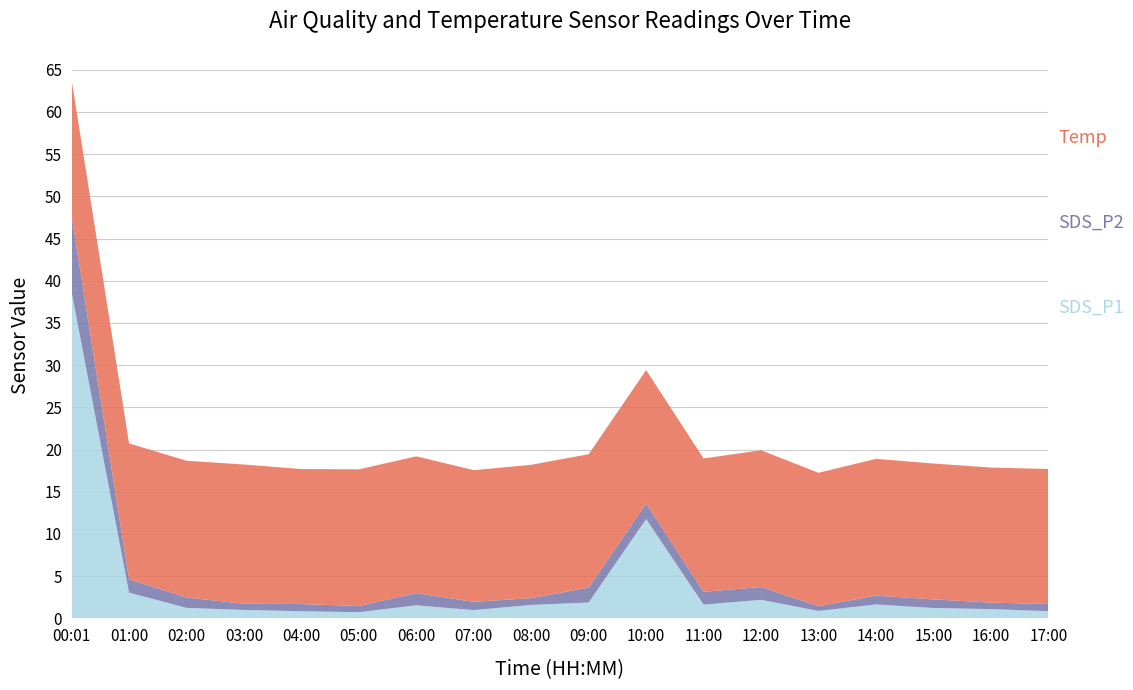

Reading right to left, transcribe all the data shown in this chart.

SDS_P1: 0.8	1.1	1.2	1.6	0.9	2.2	1.6	11.8	1.9	1.6	1.0	1.6	0.7	0.8	1.0	1.2	3.0	38.6
SDS_P2: 0.8	0.8	1.0	1.1	0.6	1.5	1.5	1.9	1.8	0.8	1.0	1.4	0.7	0.8	0.7	1.2	1.6	9.1
Temp: 16.0	16.0	16.1	16.2	15.8	16.2	15.8	15.8	15.8	15.8	15.6	16.2	16.2	16.0	16.5	16.2	16.1	16.1